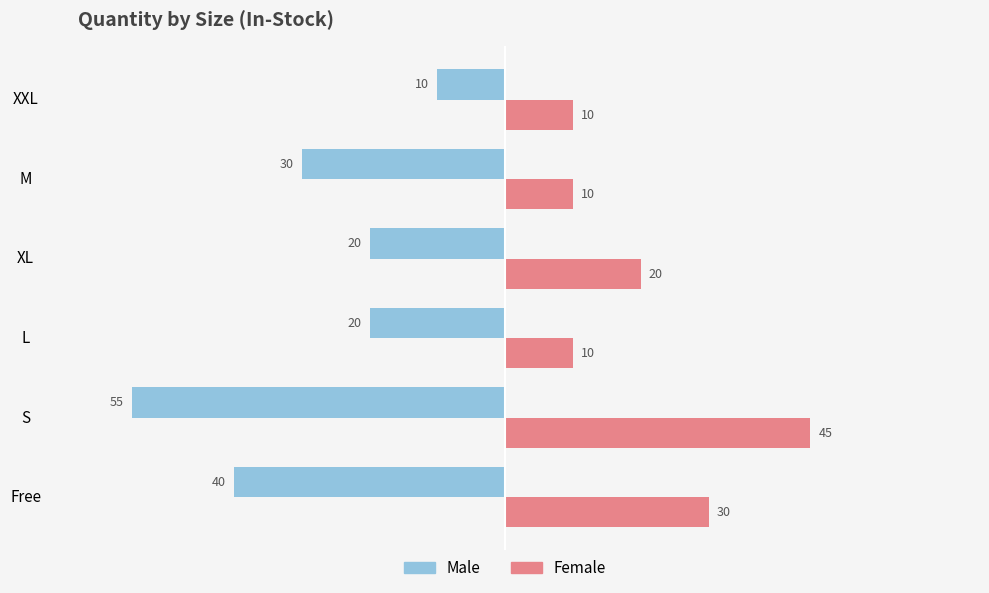

What are all the series names shown in the legend?

Male, Female